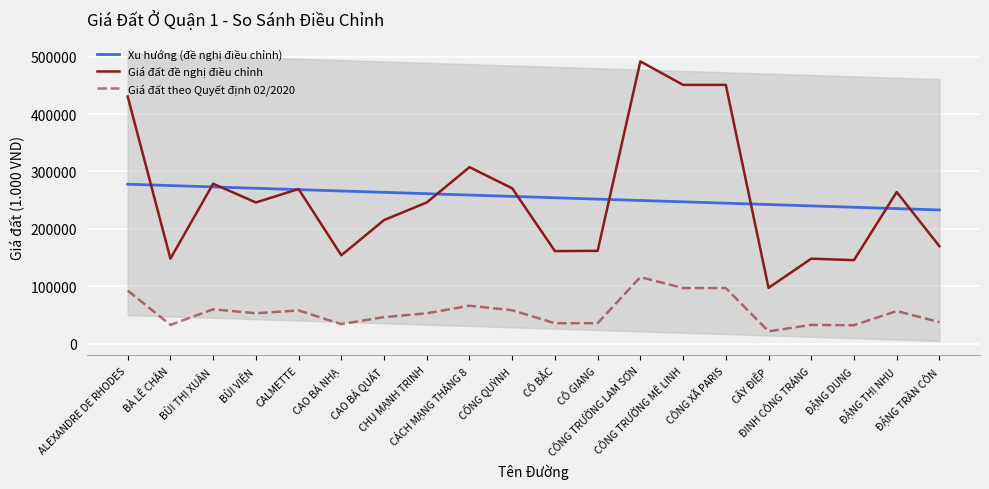

The value of Giá đất theo Quyết định 02/2020 at CÔNG TRƯỜNG LAM SƠN is 203298.0. True or false?

False